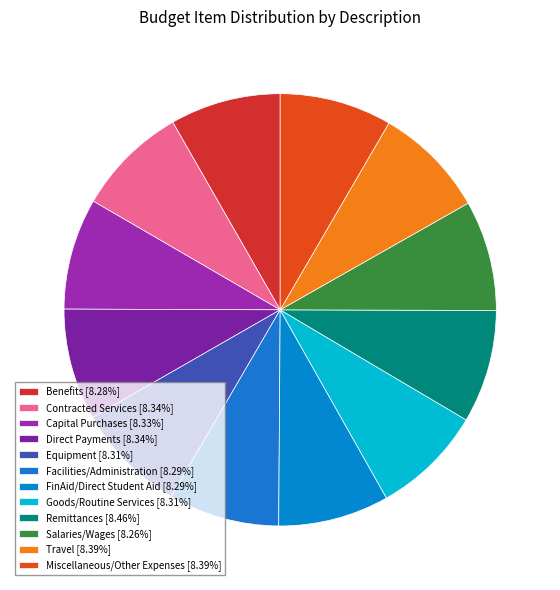

Does any single category account for the majority?

No